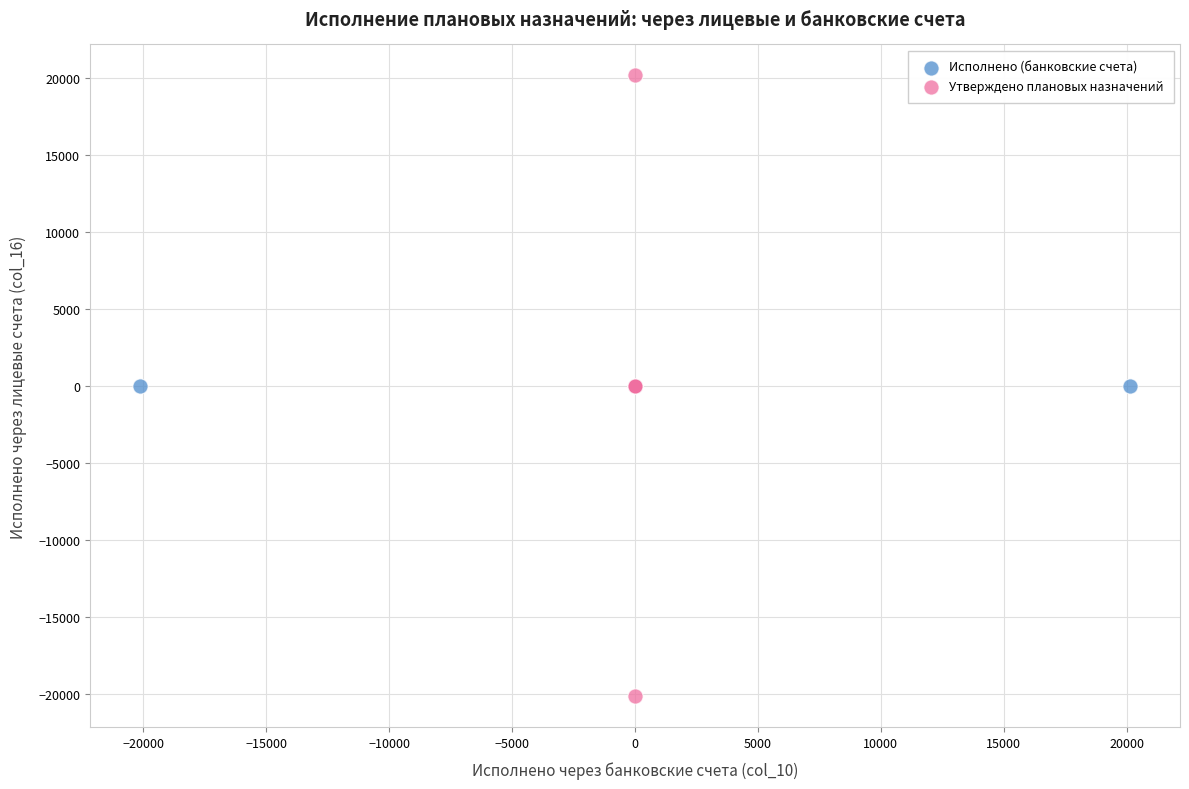

What are all the series names shown in the legend?

Исполнено (банковские счета), Утверждено плановых назначений